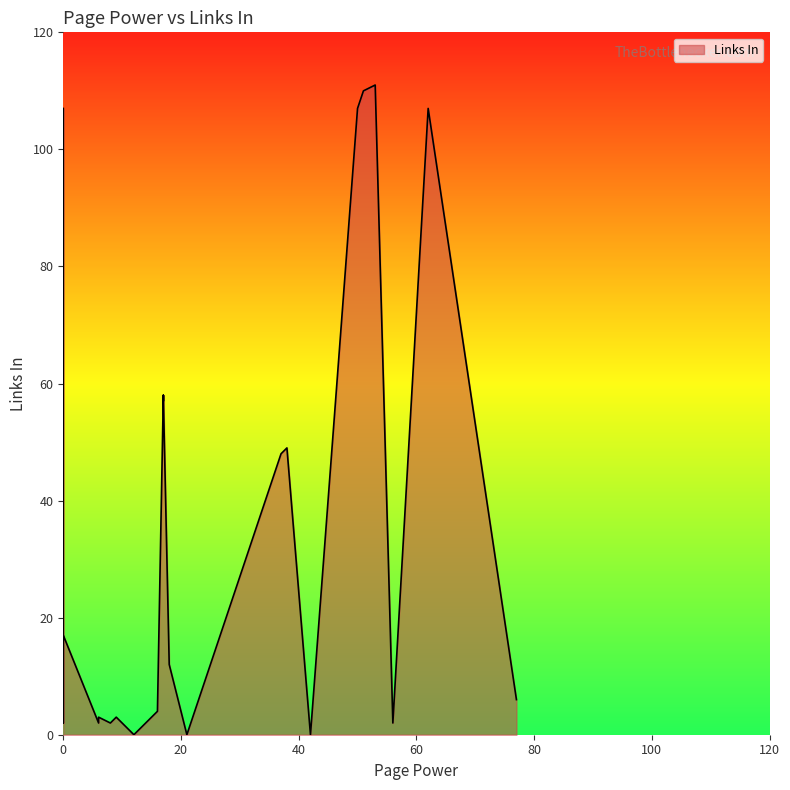

True or false: the data has more than 0 interior local peaks.

True